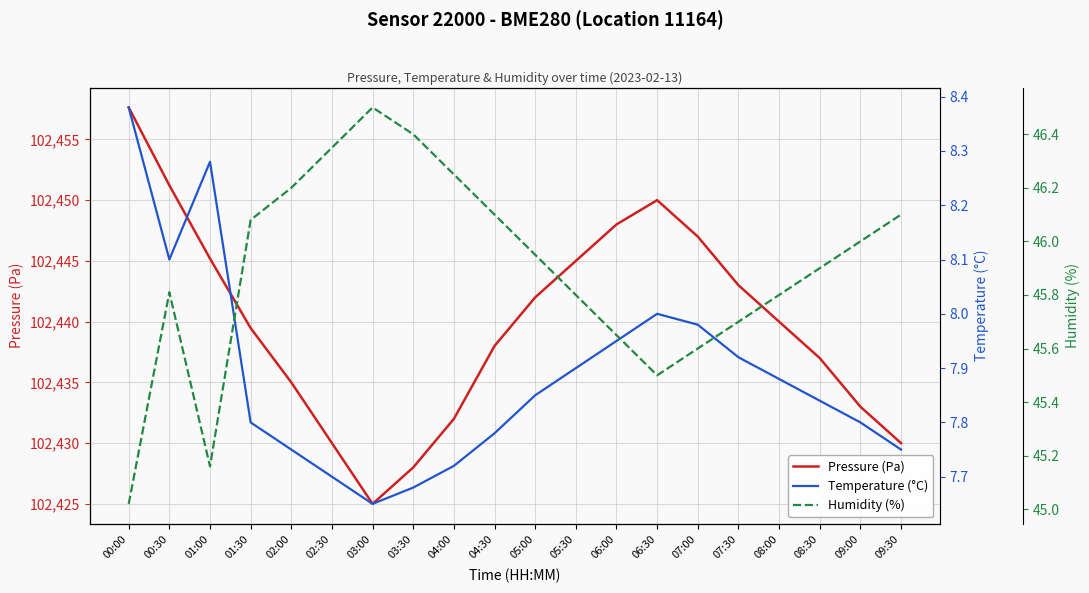

At which category is the sum across all series the highest?

00:00